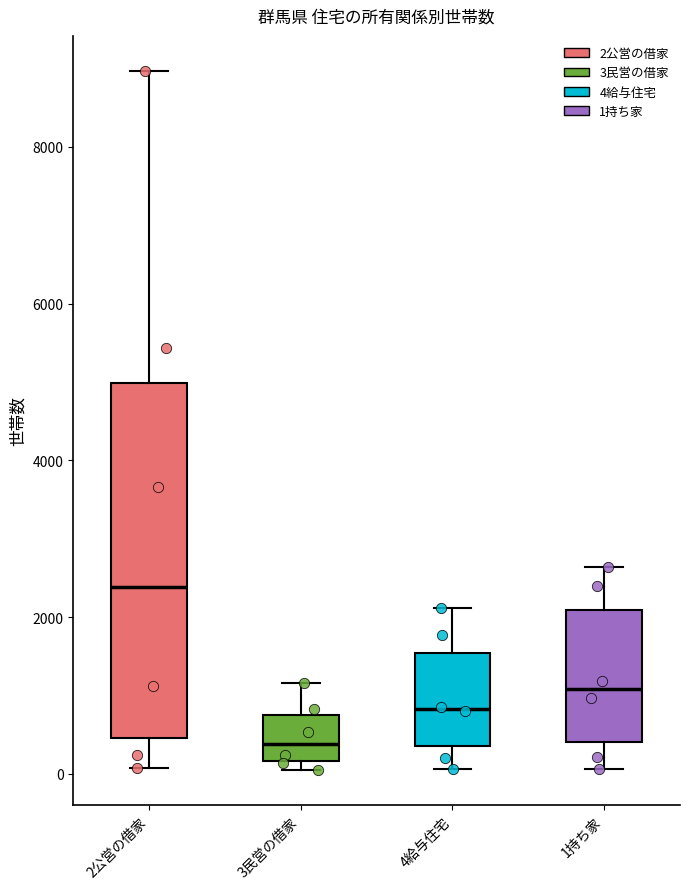

Which box's median line is the lowest?

3民営の借家